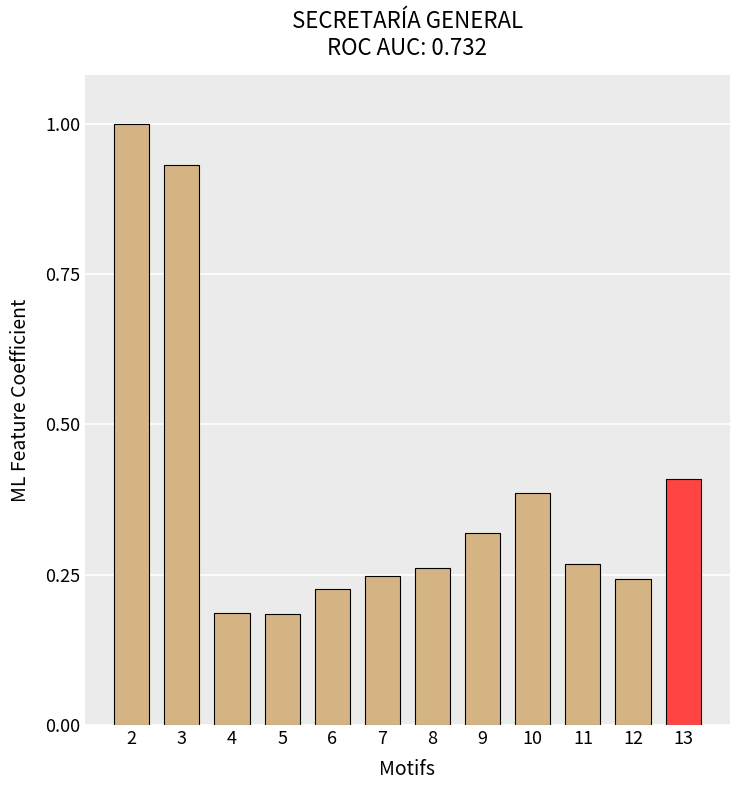

What is the sum of all values?

4.7